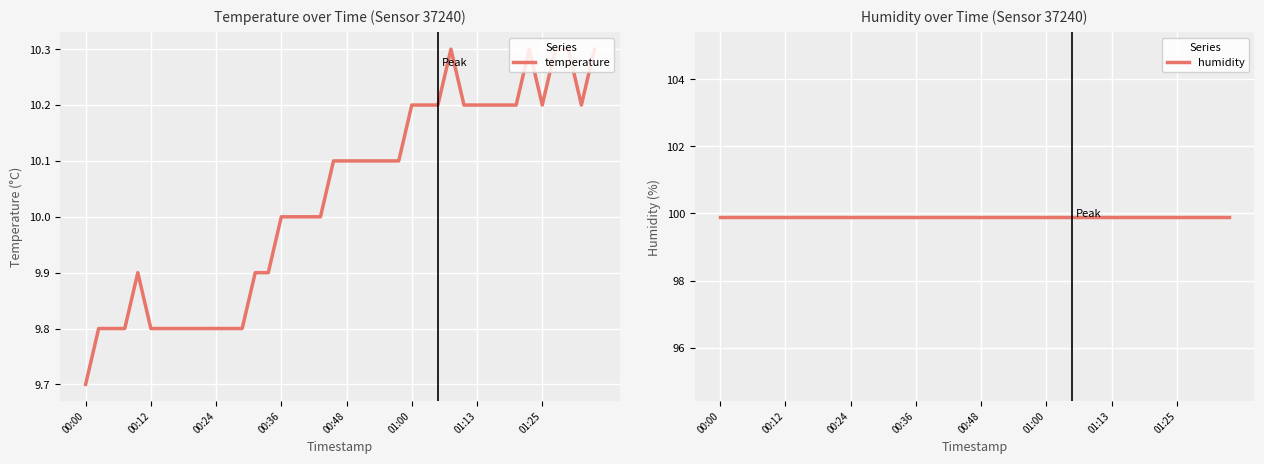

The value of humidity at 11 is 176.0. True or false?

False